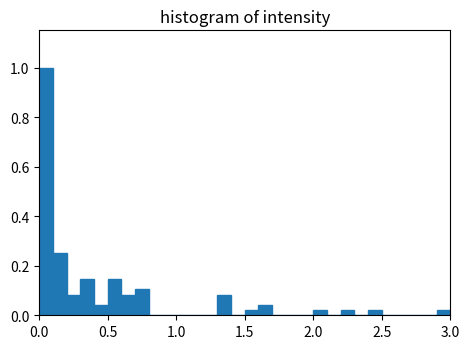

Around what value on the x-axis is the tallest bar? Give the approximate position of its centre, as read against the axis.

0.05